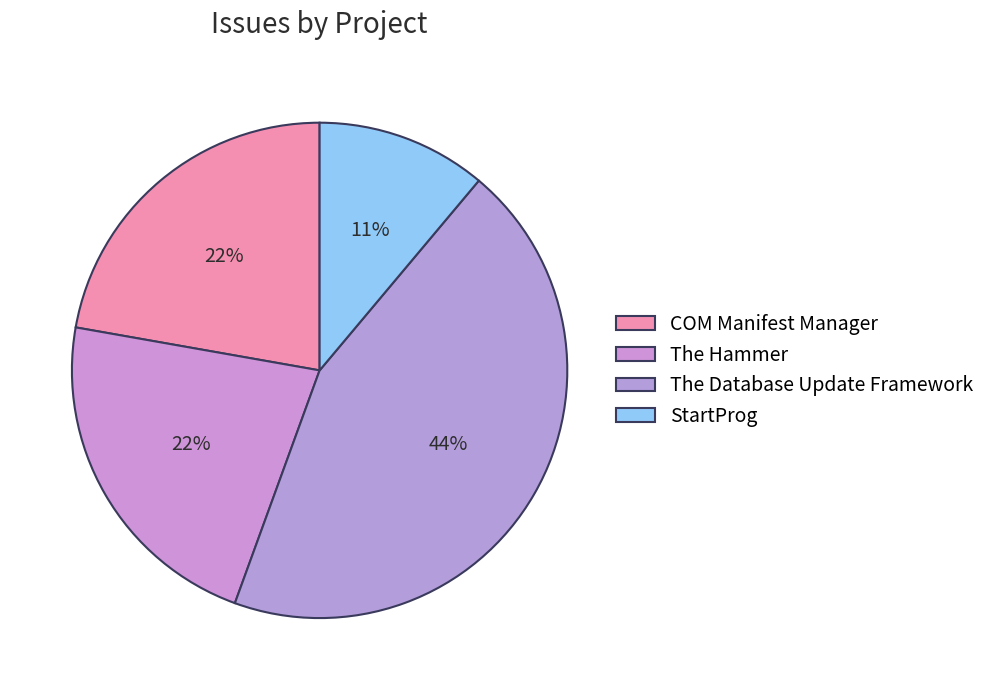

Is it true that COM Manifest Manager is 16% of the pie?

False